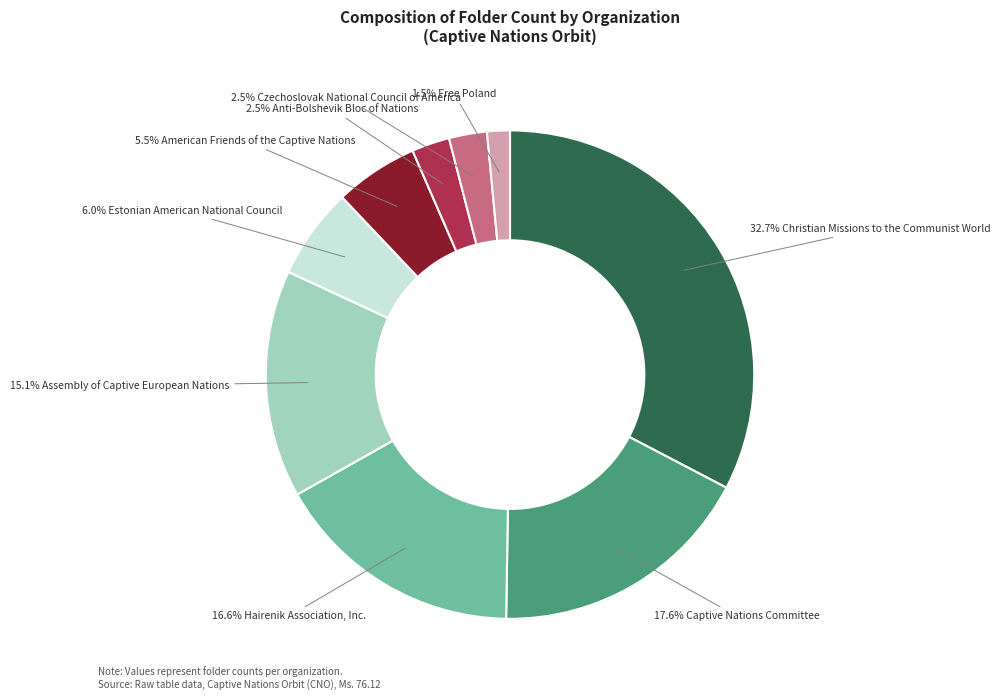

Is there any slice that represents more than half of the pie?

No